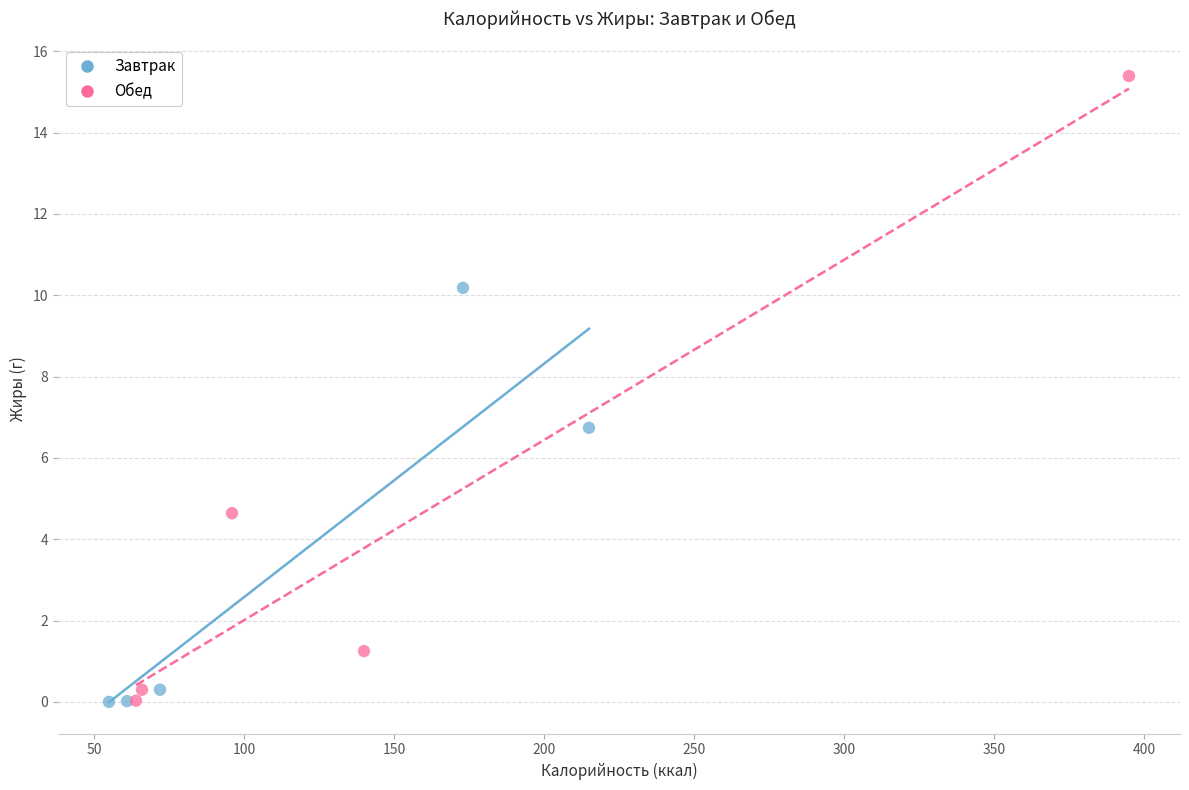

Which series reaches the maximum Y coordinate?

Обед